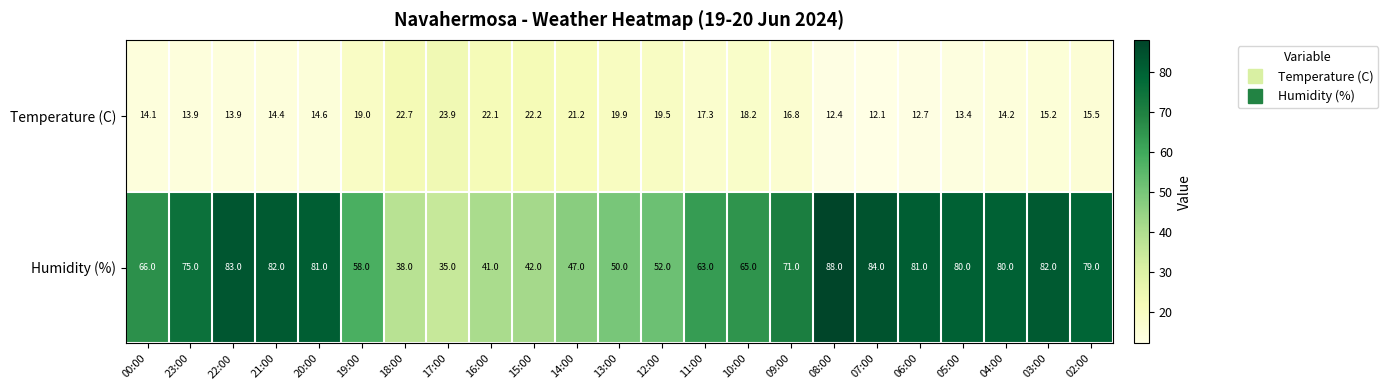

Which series has the largest range (max minus min)?

Humidity (%)